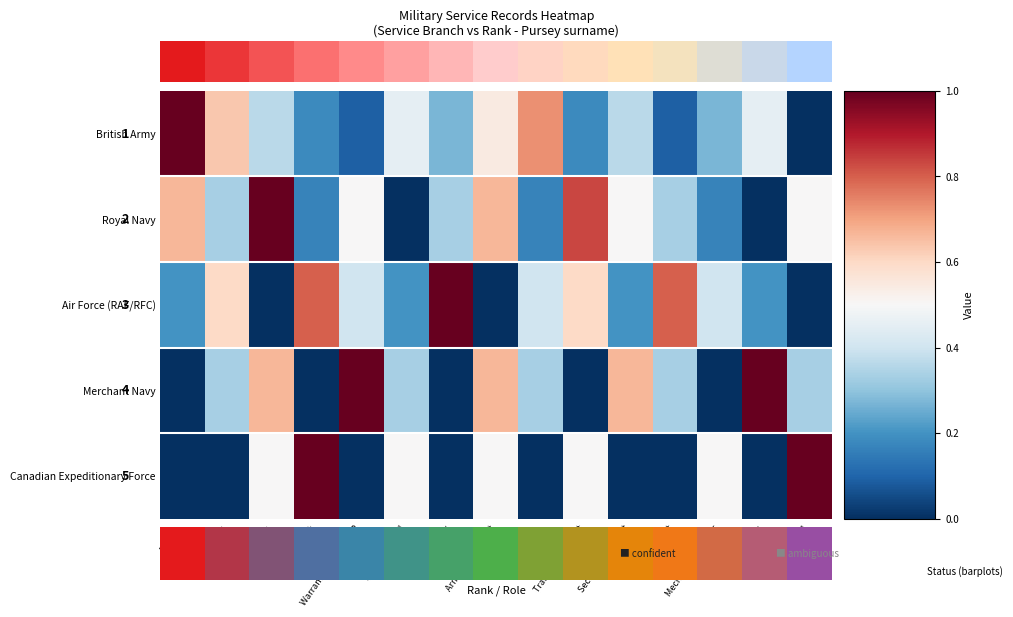

What is the spread (max minus min) of values at Sapper?

1.0